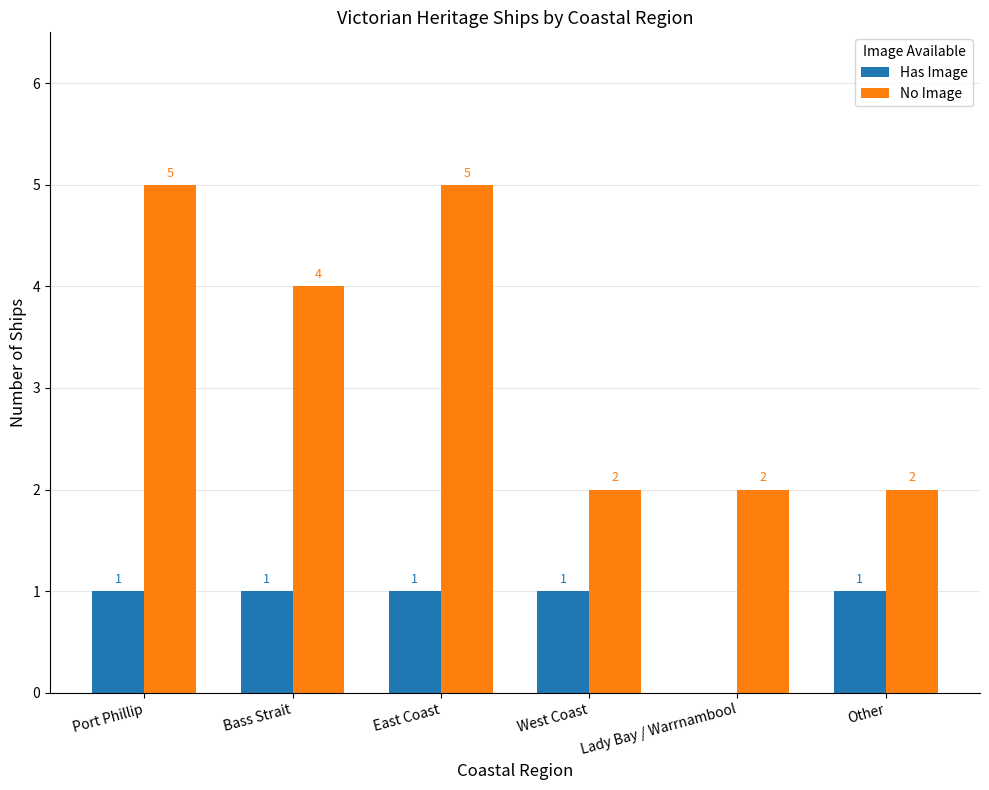

How many groups of bars are there?

6